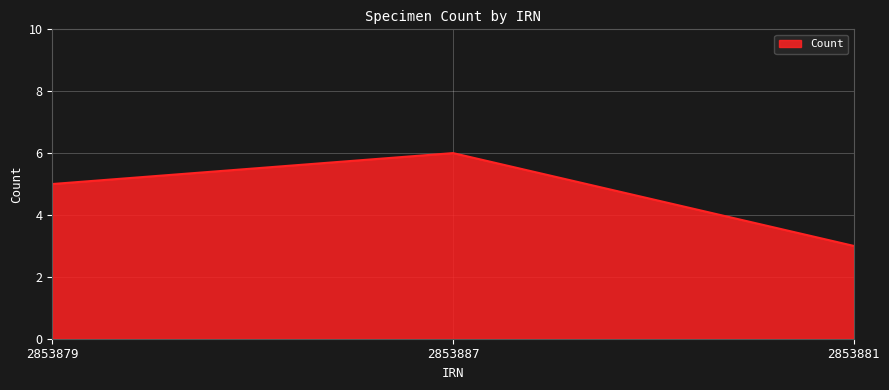

How many values are between 3 and 6?

3